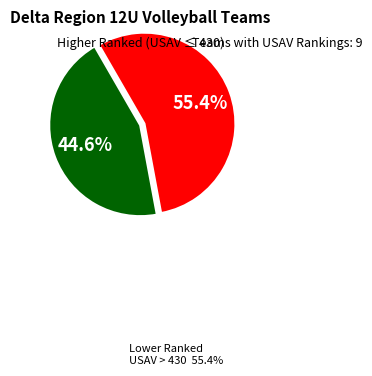

Is there a majority slice in this chart?

Yes